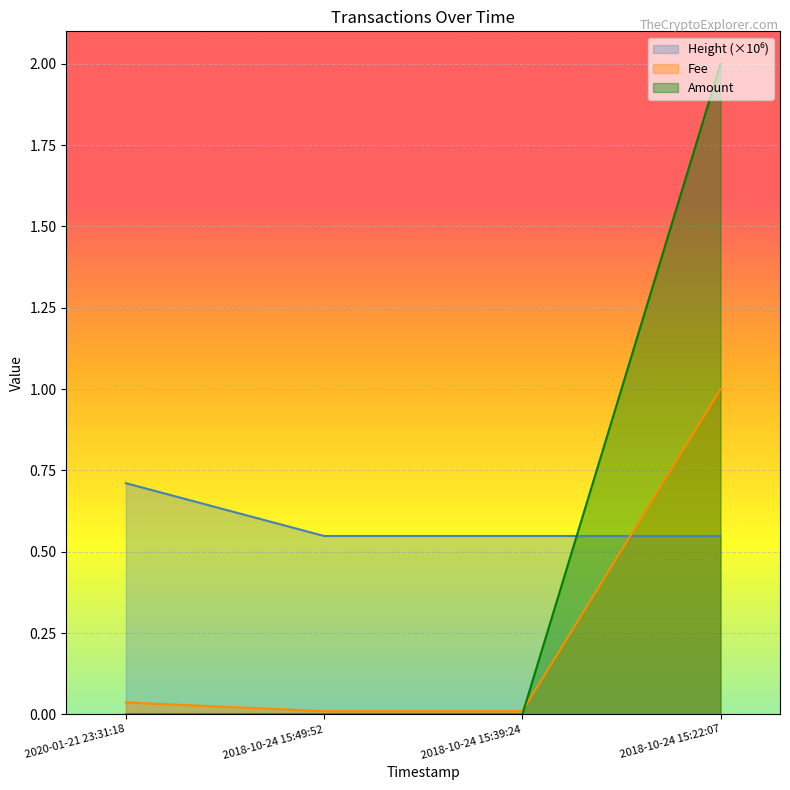

At which category is the sum across all series the highest?

2018-10-24 15:22:07